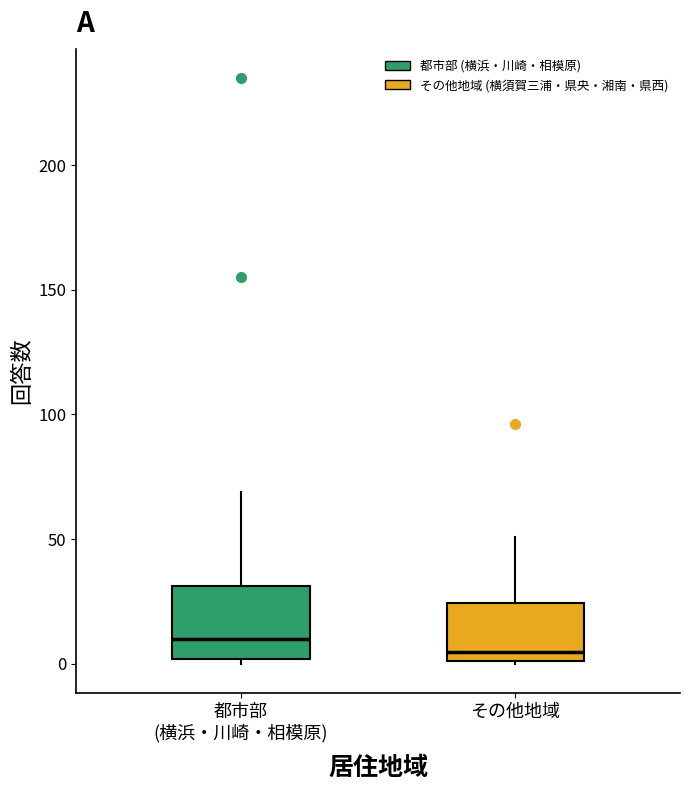

Reading left to right, transcribe this box plot: for each box, give where its median line is, the range the box spans, and where its two whiskers end, as read against the y-axis. The values are not printed on the chart, so give them approximately, as read against the axis.

都市部 (横浜・川崎・相模原): median 10, box 0 to 30, whiskers 0 (just below the box's lower edge) to 70
その他地域: median 5, box 0 to 25, whiskers 0 to 50